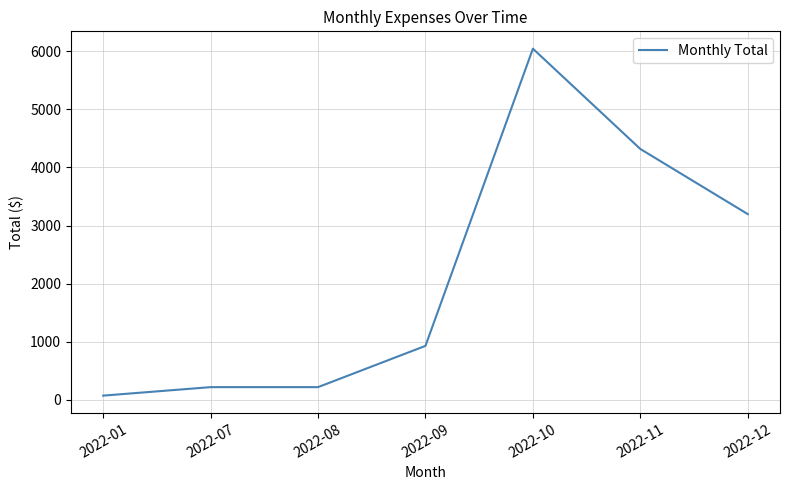

How many lines are shown in the chart?

1